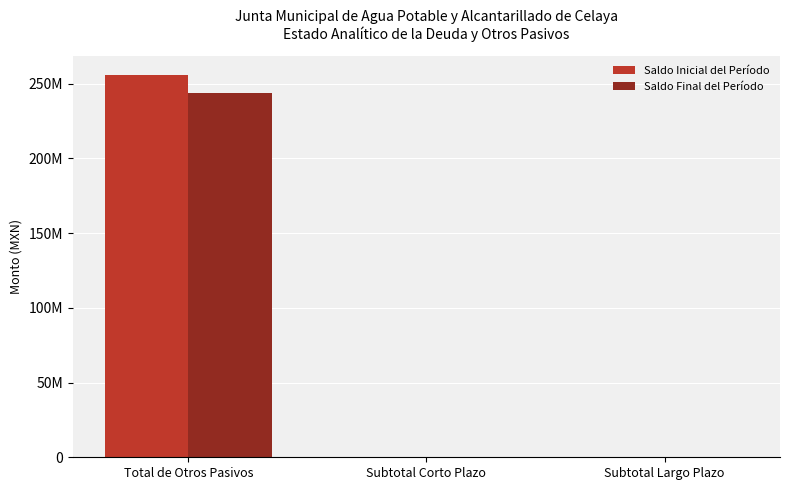

Which series has the largest total across all categories?

Saldo Inicial del Período